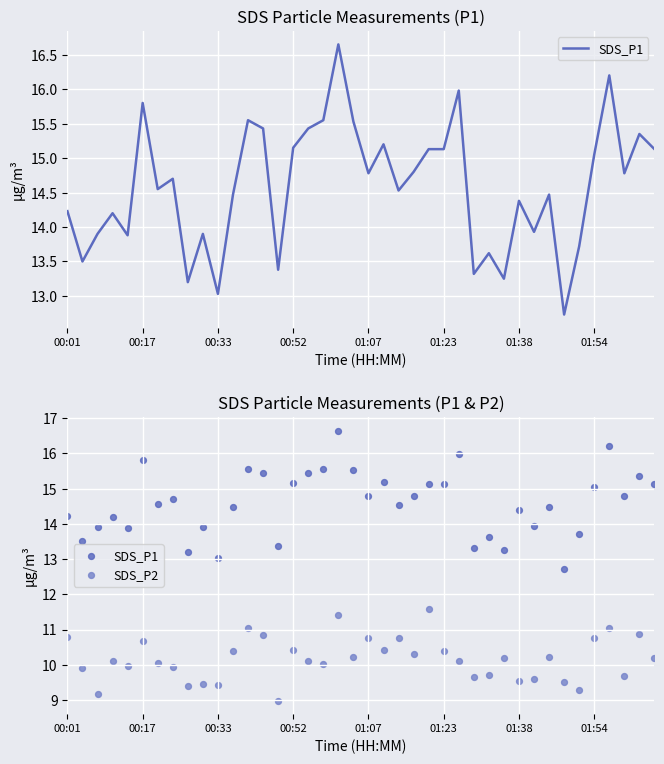

At how many categories does at least one series exceed 16?

2